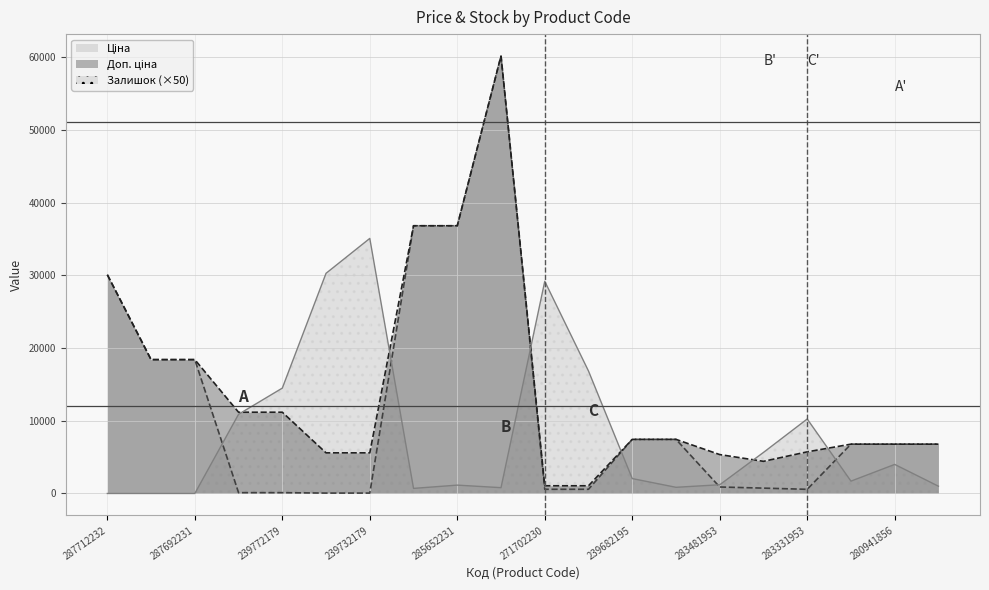

What is the value of the Ціна point at the 17th from the left?

572.7